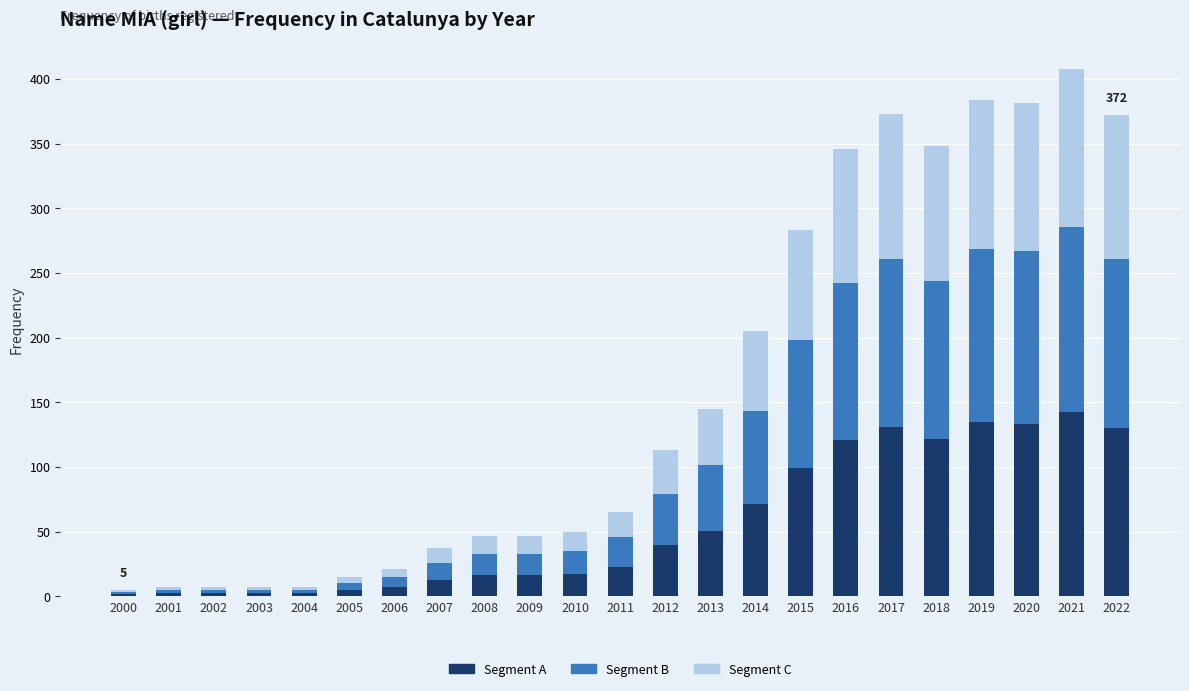

True or false: Segment A has a value of 2.4 at 2003.

True